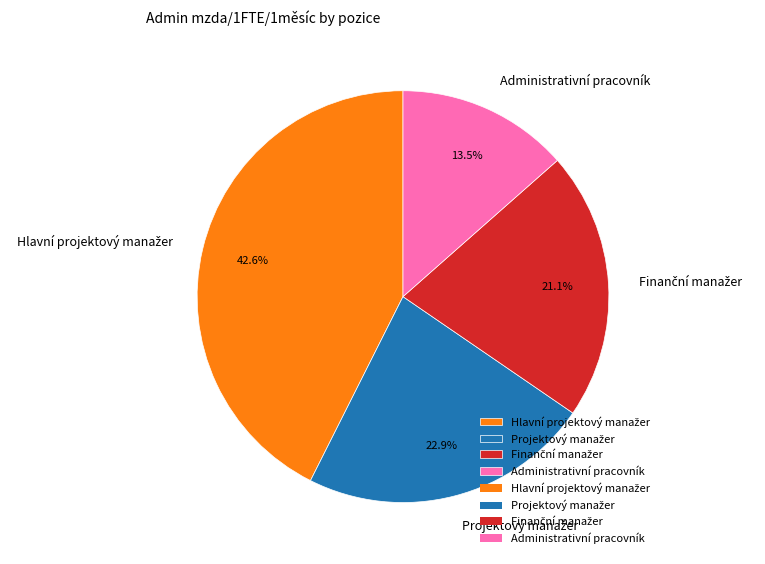

Which slice is the smallest?

Administrativní pracovník